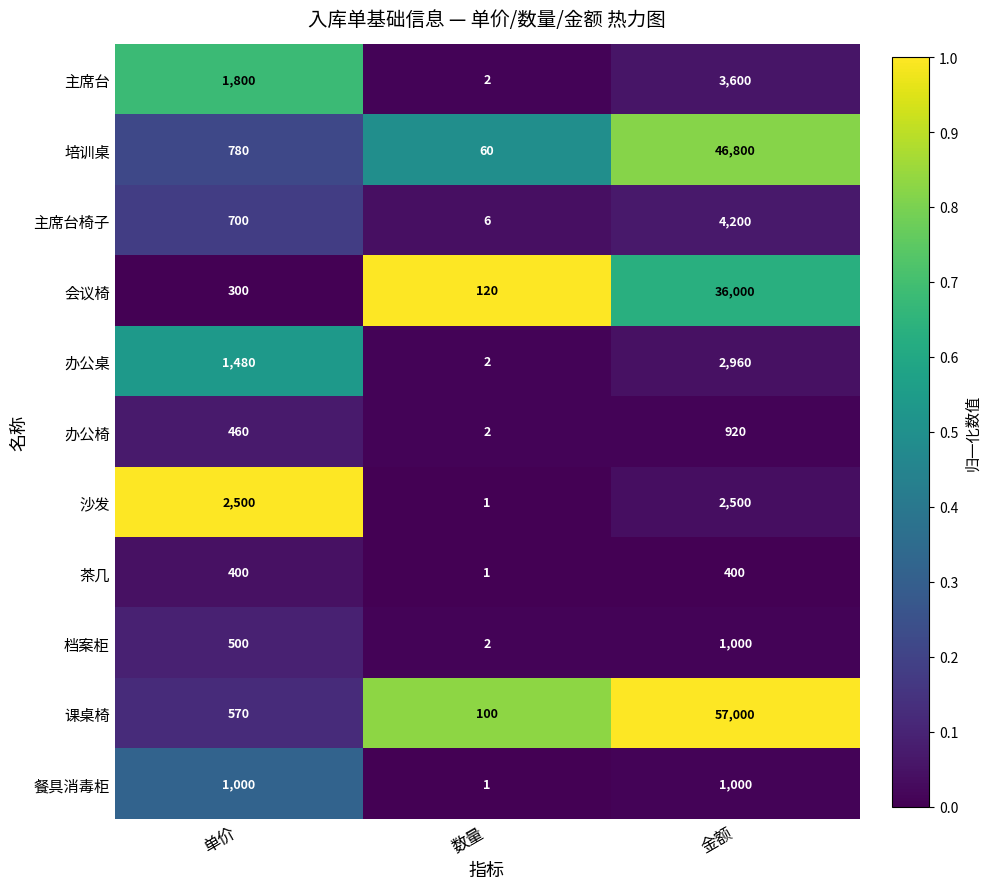

The value of 办公椅 at 数量 is 3. True or false?

False